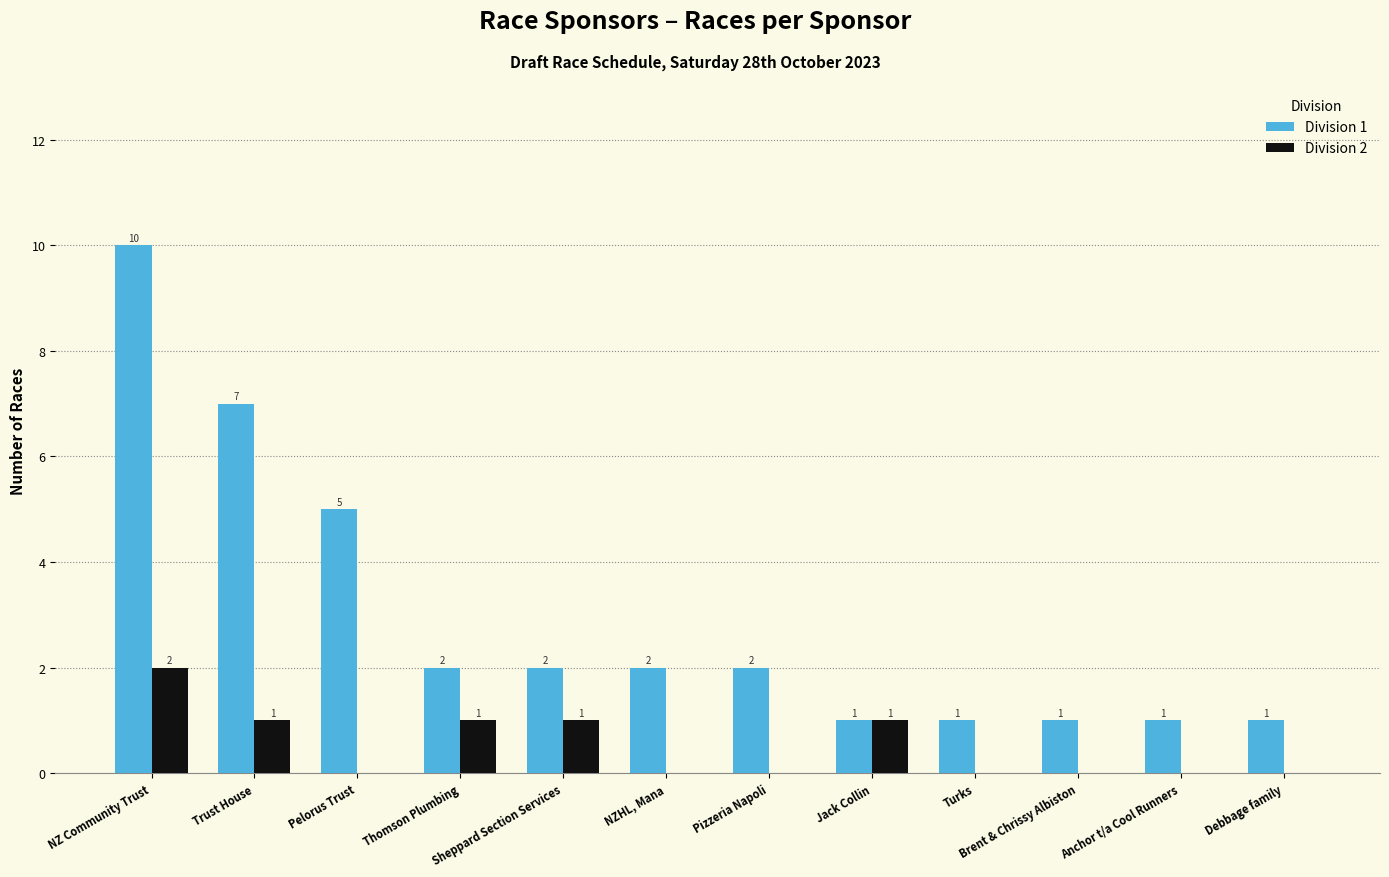

The value of Division 2 at Debbage family is 1. True or false?

False